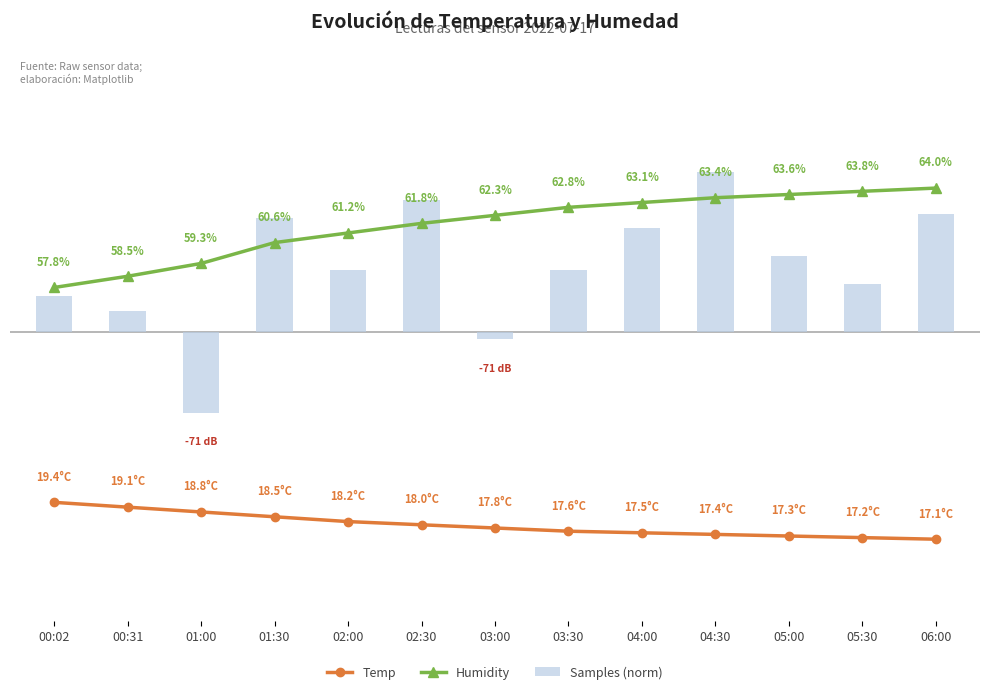

Which series changed the most between 04:00 and 06:00?

Humidity